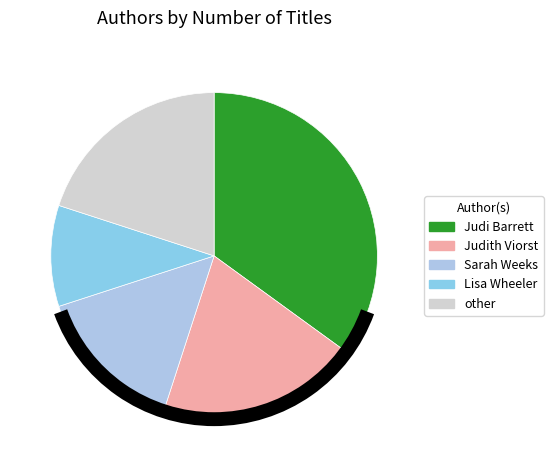

To the nearest percent, what is the average slice percentage?

20%